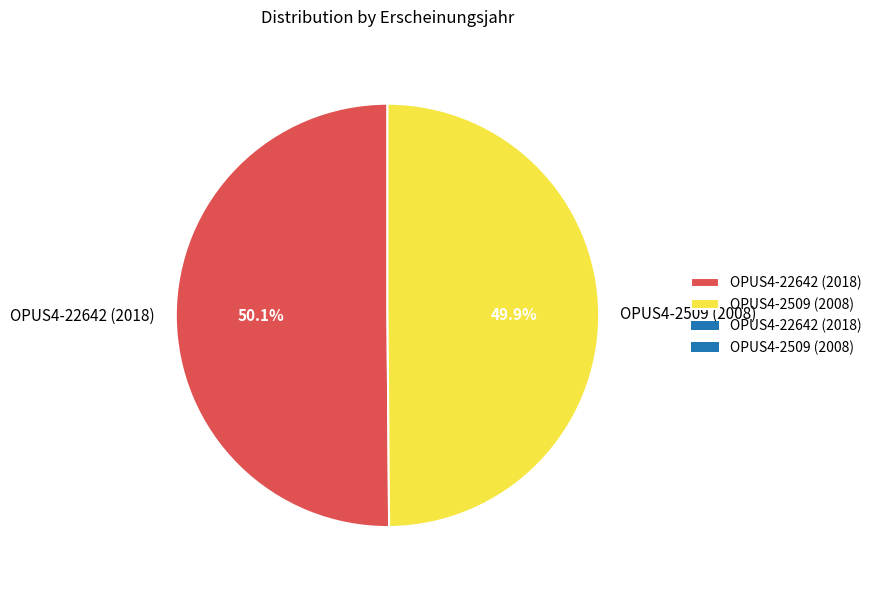

Do OPUS4-2509 (2008) and OPUS4-22642 (2018) together represent more than half of the pie?

Yes